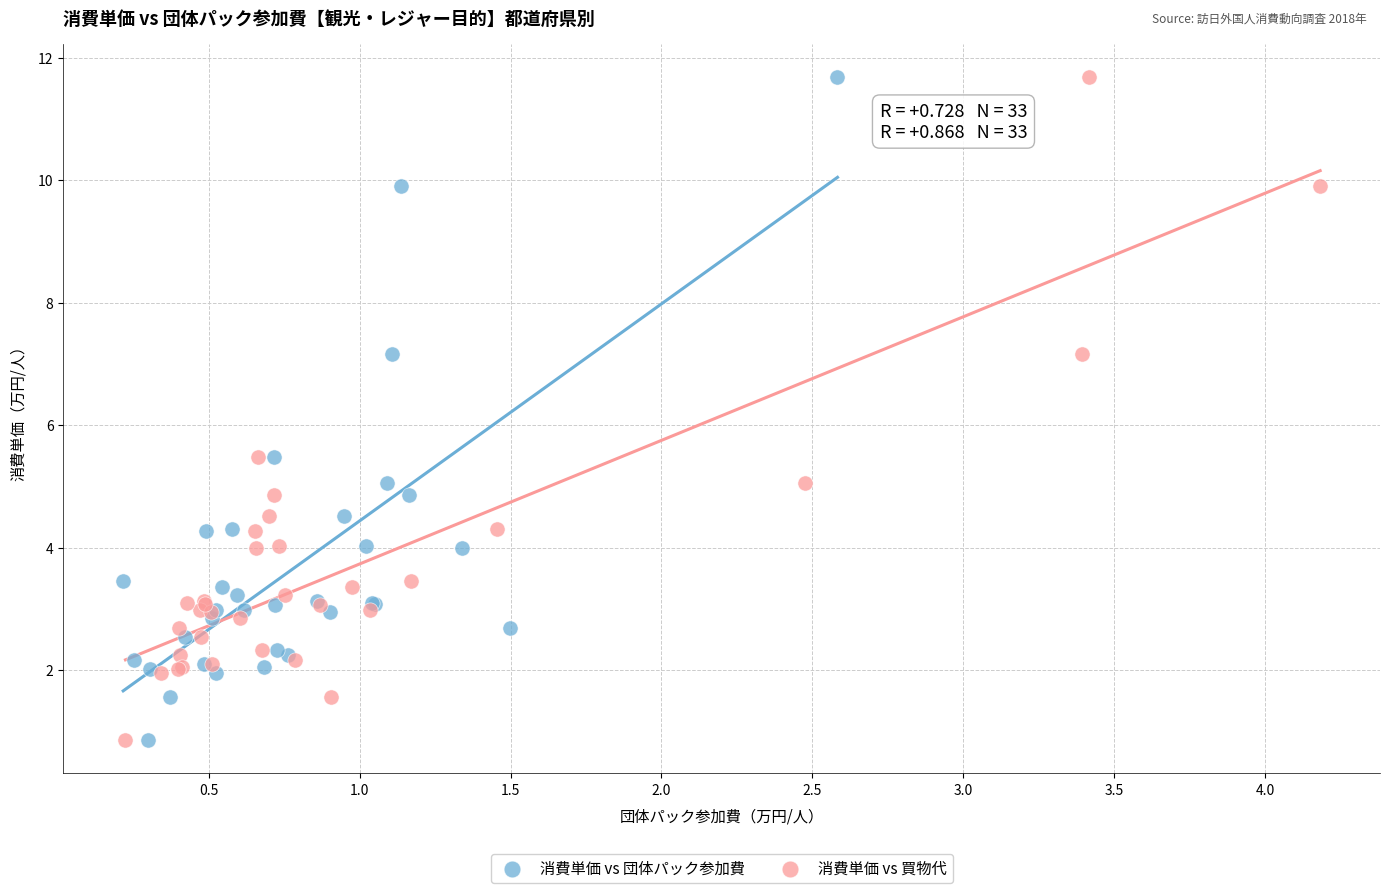

What are all the series names shown in the legend?

消費単価 vs 団体パック参加費, 消費単価 vs 買物代